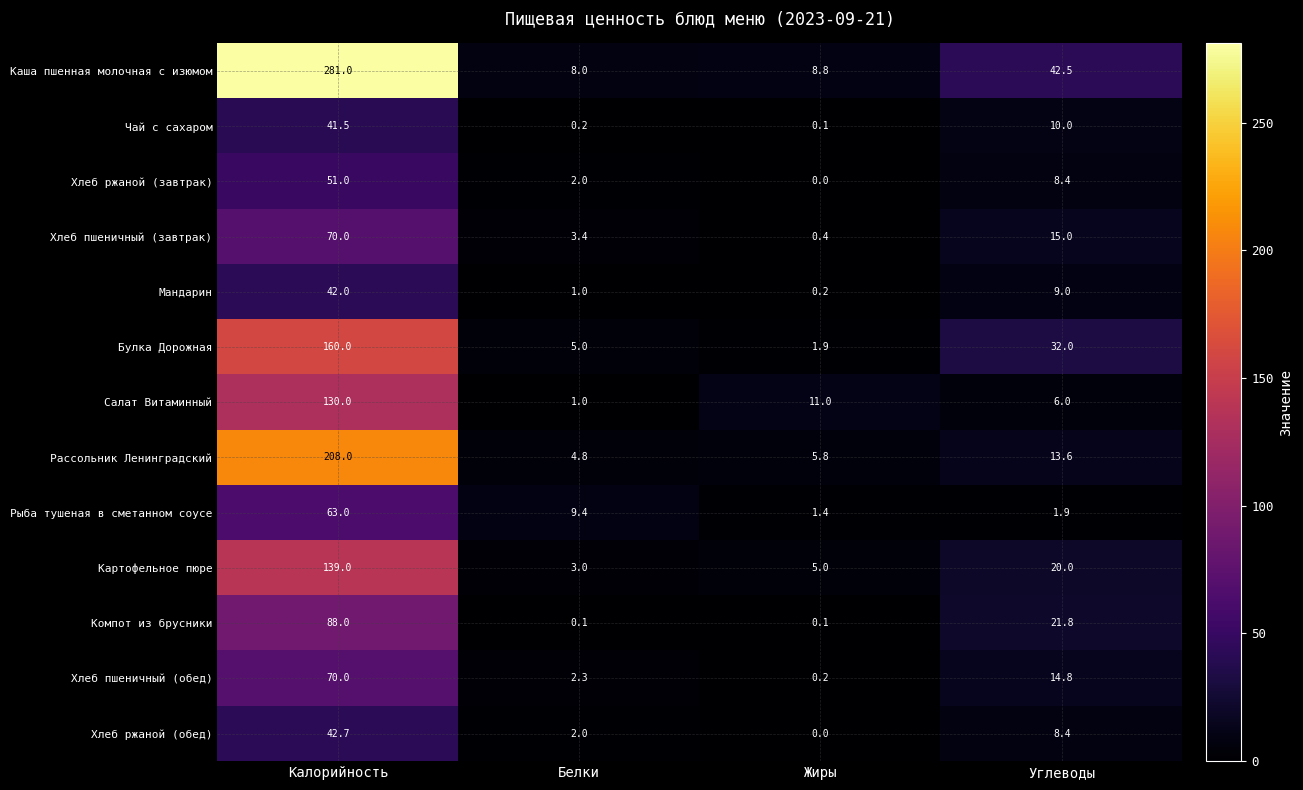

The Рыба тушеная в сметанном соусе series shows 5.2 at Белки. True or false?

False